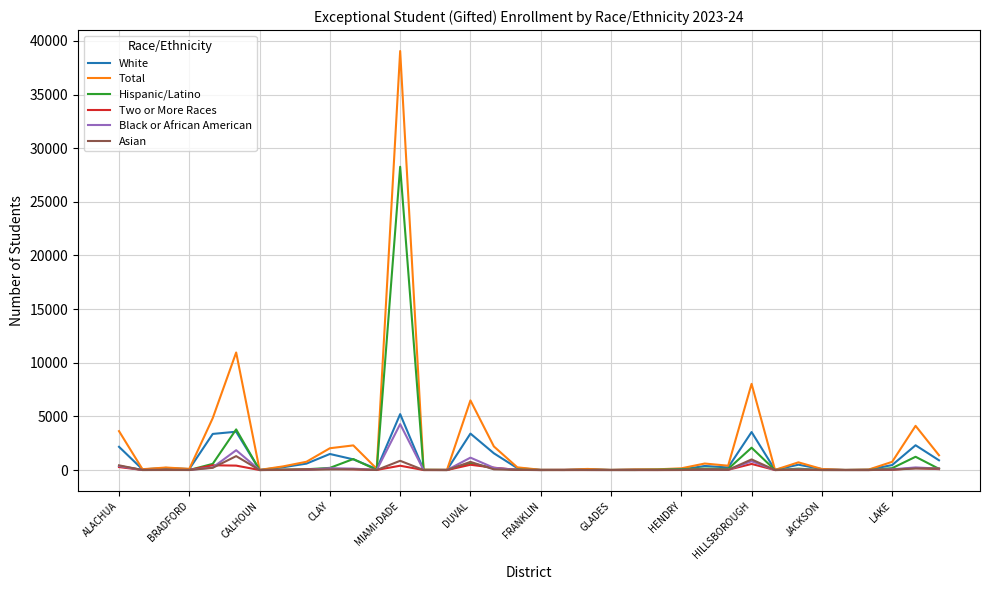

Which series has the largest range (max minus min)?

Total